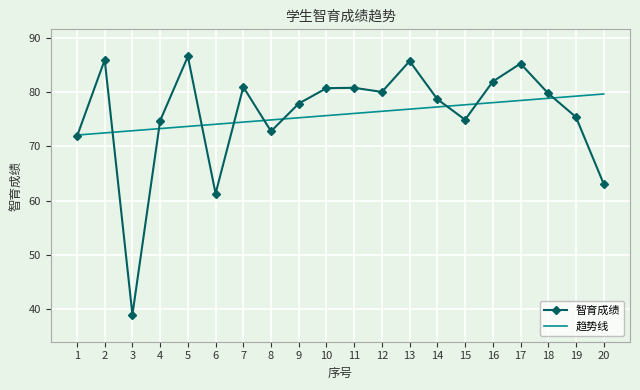

What is the total value across all series at 7?

155.4